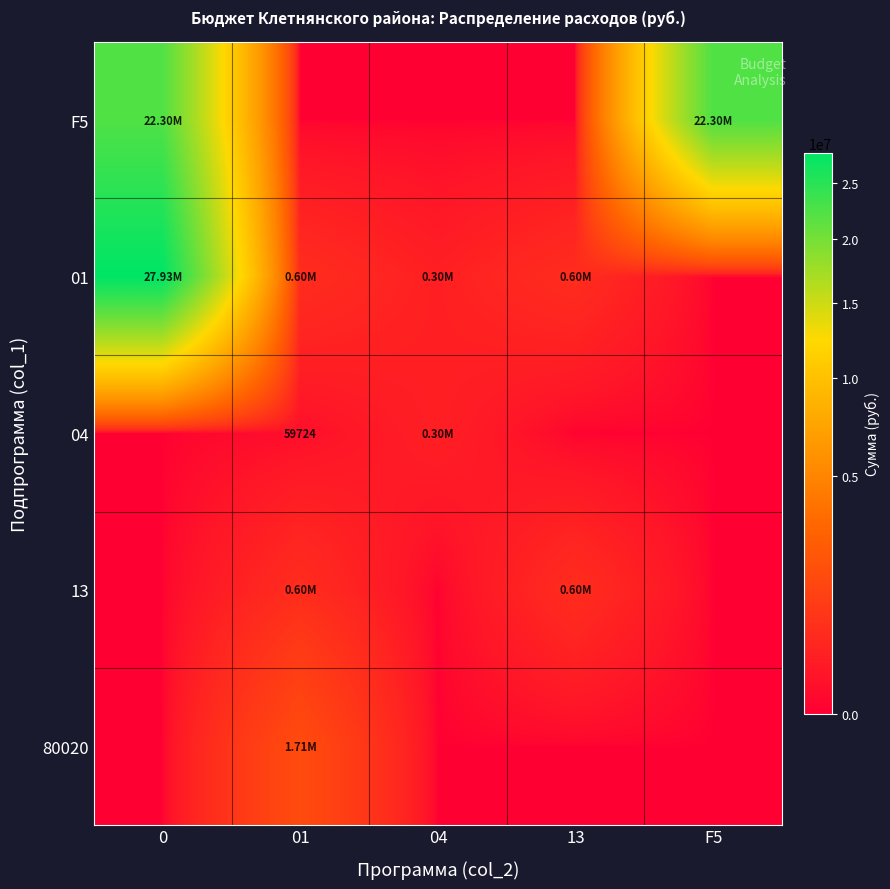

List the series in order of their peak value, lowest first.

04, 13, 80020, F5, 01